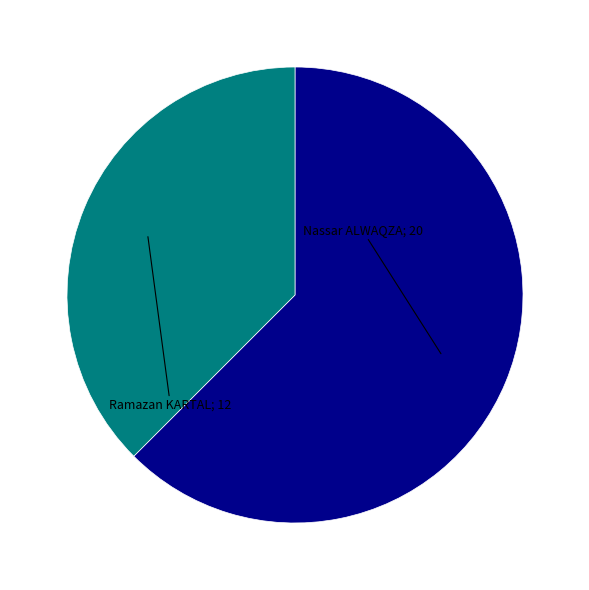

Is there a majority slice in this chart?

Yes